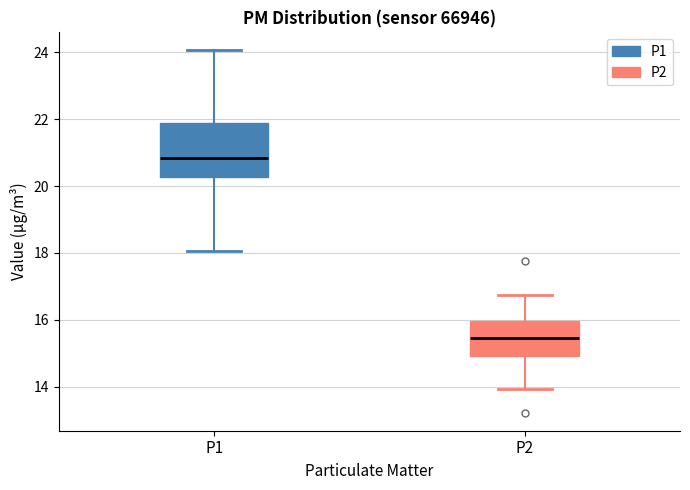

Reading left to right, transcribe this box plot: for each box, give where its median line is, the range the box spans, and where its two whiskers end, as read against the y-axis. The values are not printed on the chart, so give them approximately, as read against the axis.

P1: median 20.8, box 20.2 to 21.8, whiskers 18.0 to 24.0
P2: median 15.4, box 15.0 to 16.0, whiskers 14.0 to 16.8